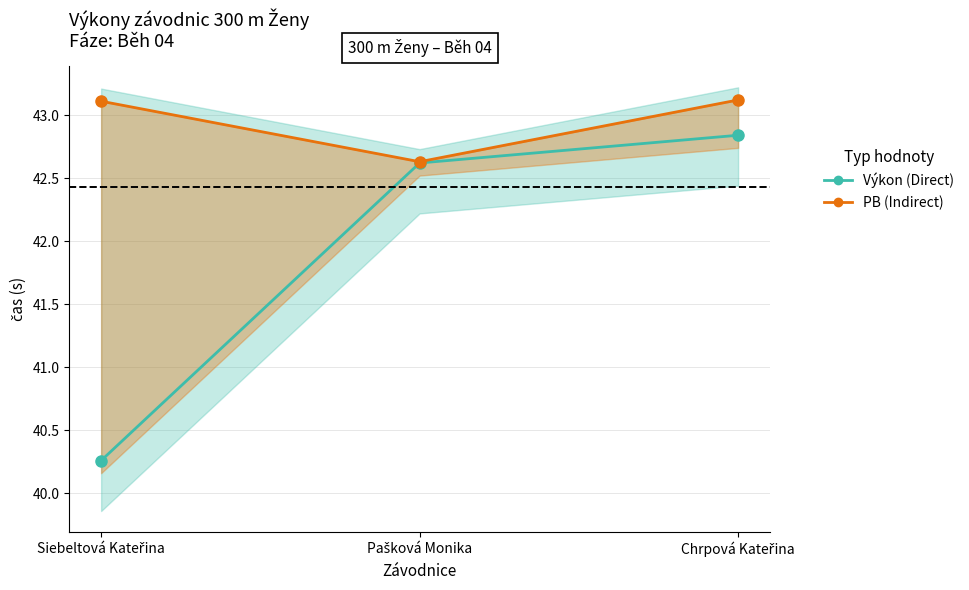

What is the sum of the Výkon (Direct) values at Pašková Monika and Siebeltová Kateřina?

82.9